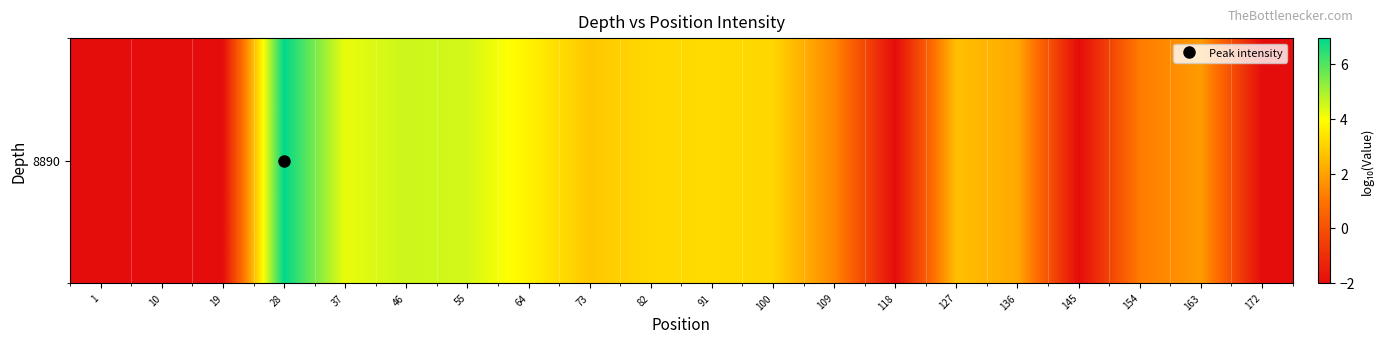

What is the average value?

1.7